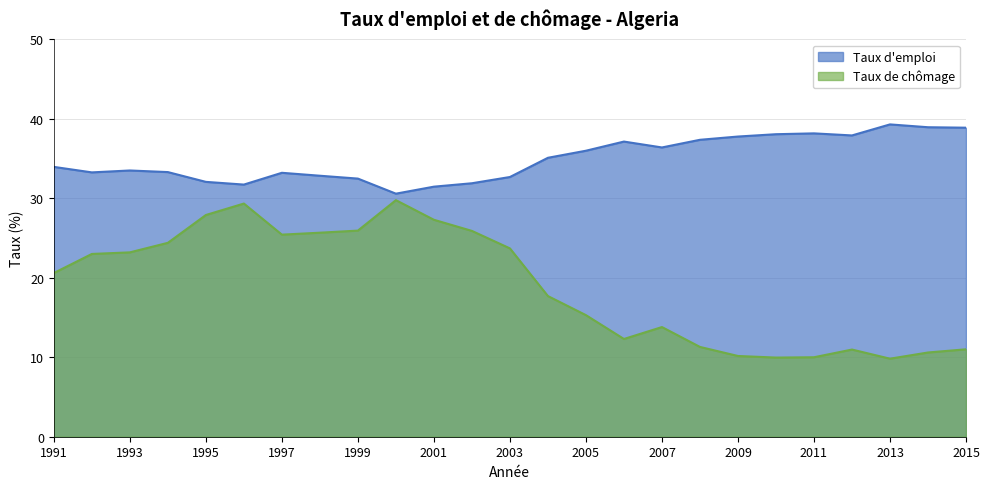

What is the average value of the Taux de chômage series?

19.0